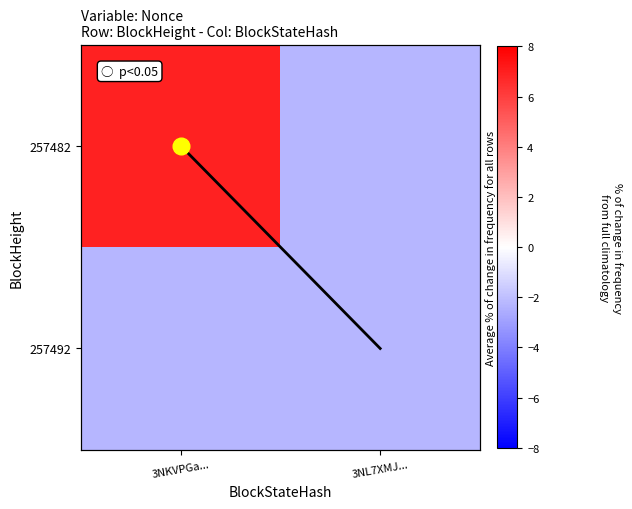

At how many categories does at least one series exceed 3?

1